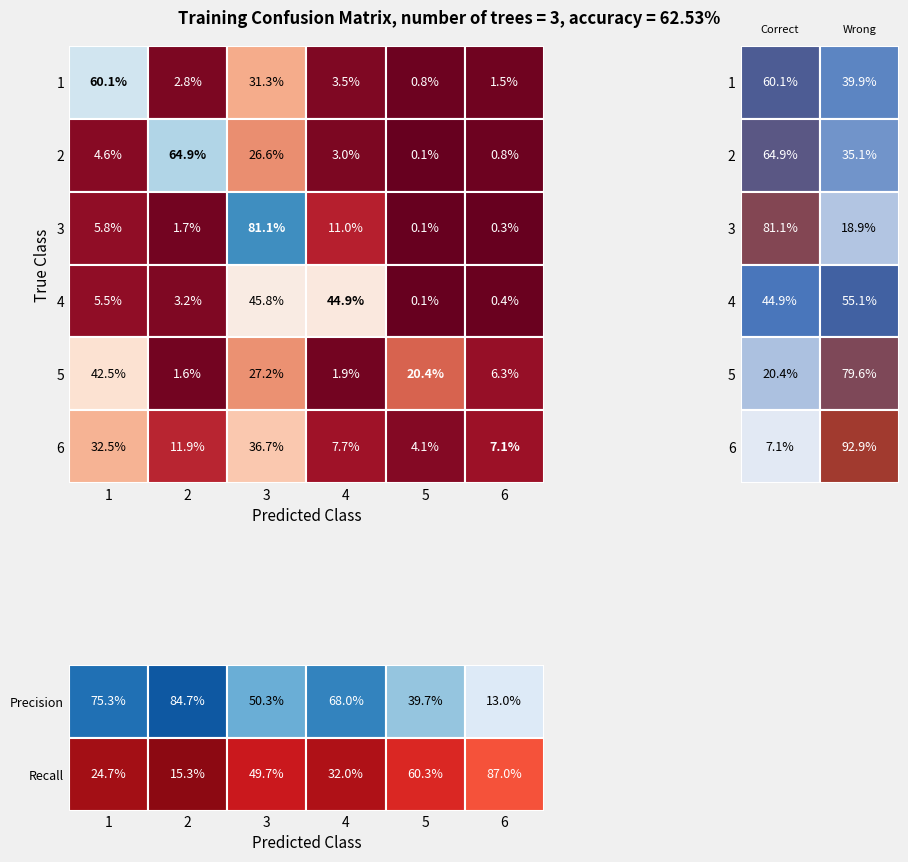

True or false: row6 has a value of 4.3 at 3.

False